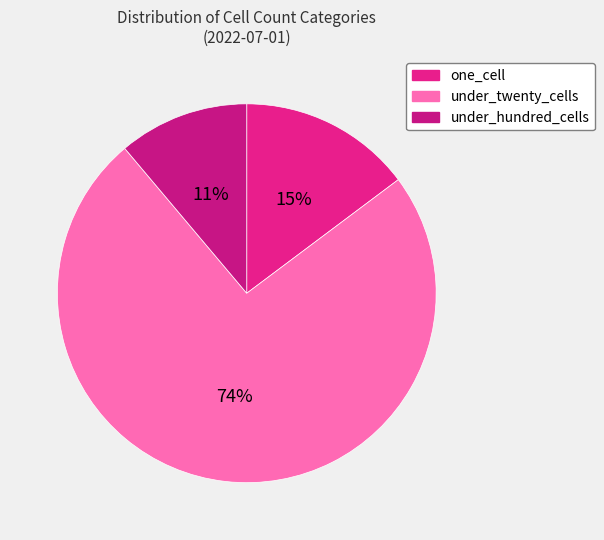

How many slices are in this pie chart?

3